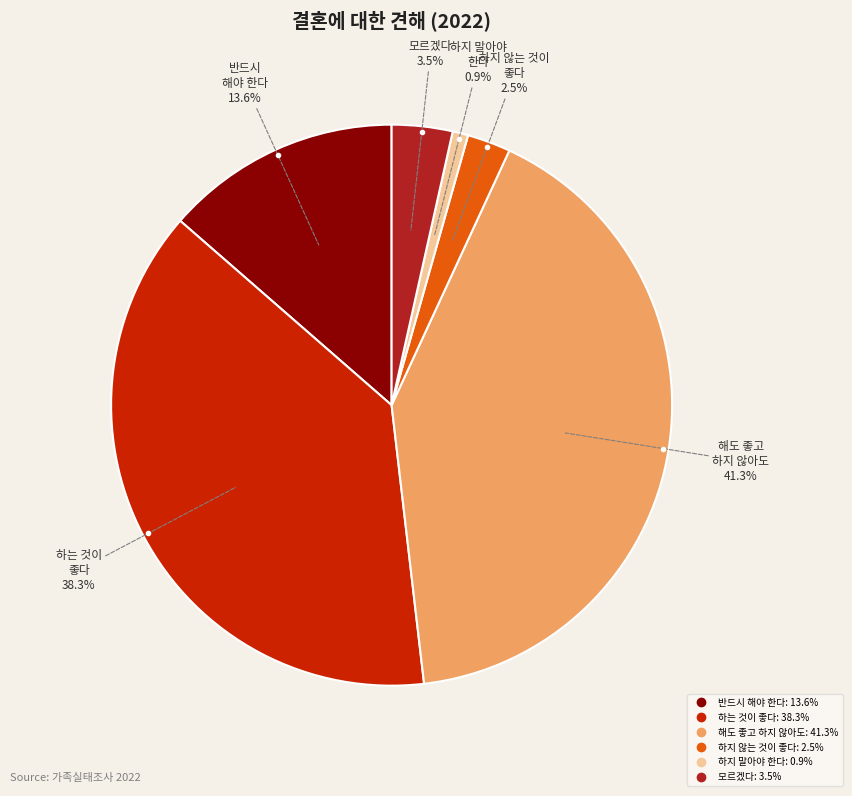

To the nearest percent, what is the difference between the largest and smallest slice percentages?

40%